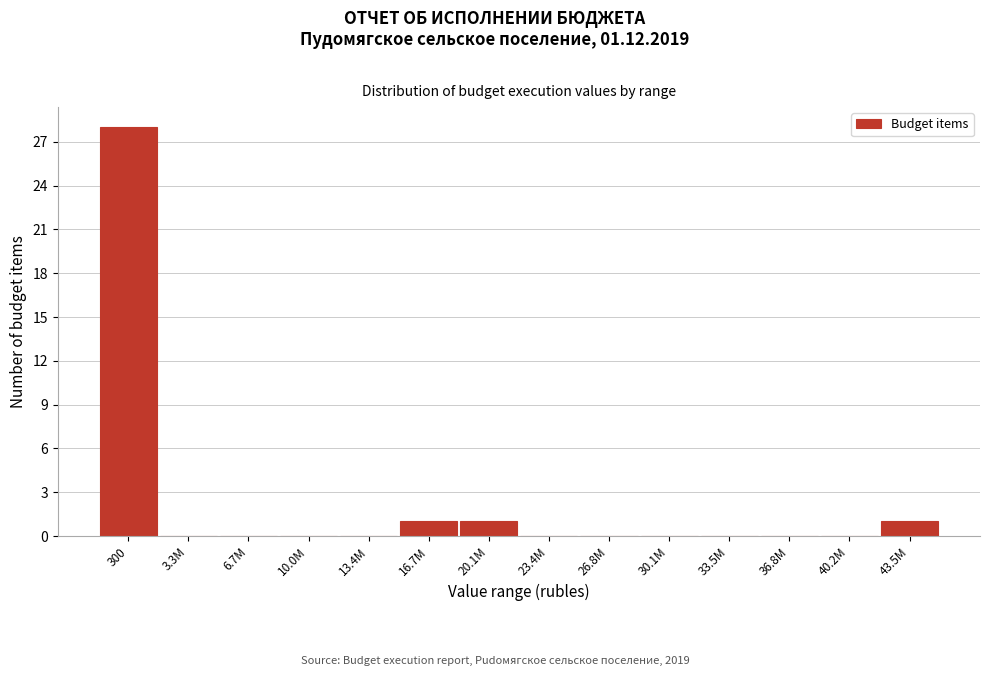

Reading left to right, extract all data points from this chart.

300=28	3.3M=0	6.7M=0	10.0M=0	13.4M=0	16.7M=1	20.1M=1	23.4M=0	26.8M=0	30.1M=0	33.5M=0	36.8M=0	40.2M=0	43.5M=1